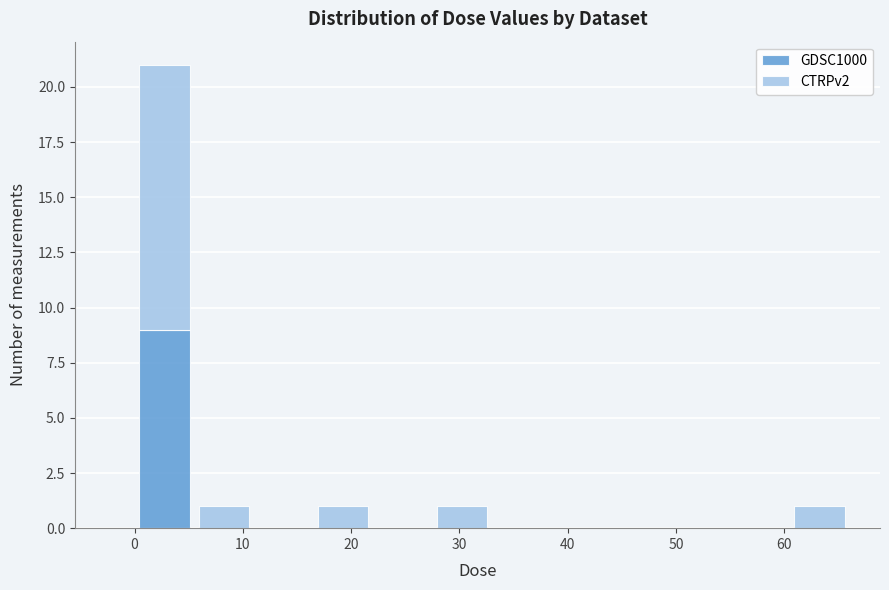

What is the total height of the stacked bar covering 17 to 22 on the x-axis? Neither the bar edges nor the heights are printed on the chart, so give them approximately, as read against the axes.

1